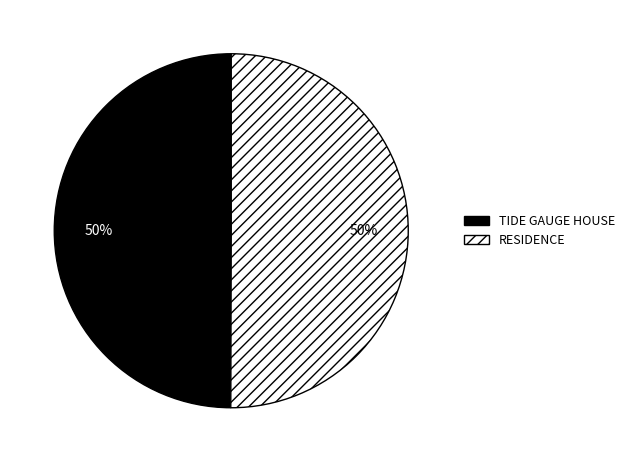

To the nearest percent, what is the average slice percentage?

50%